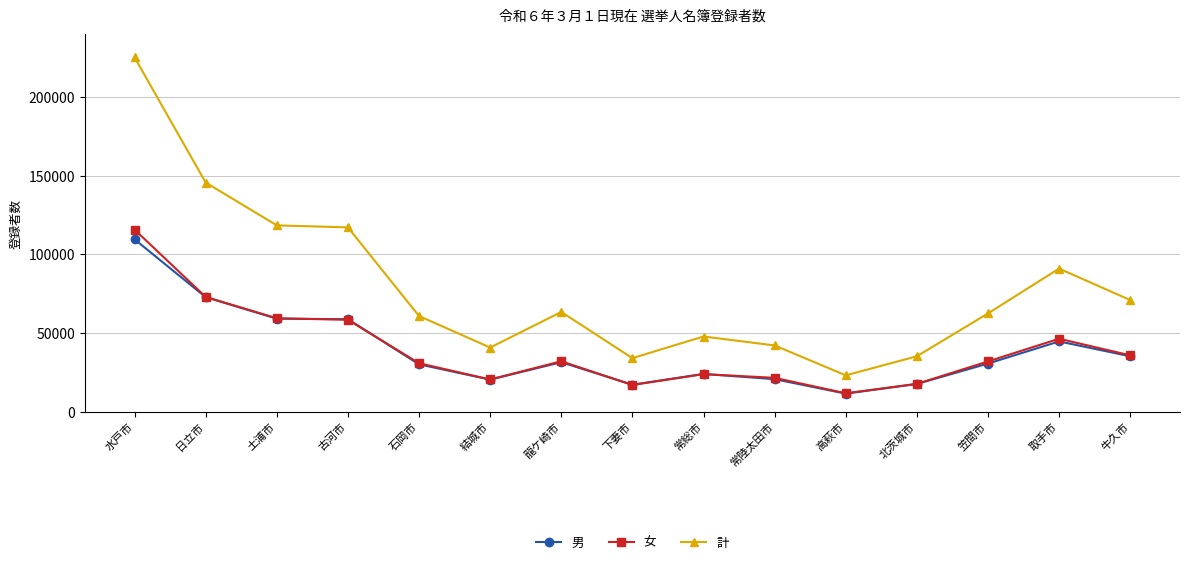

Does the chart display data point markers on the line(s)?

Yes